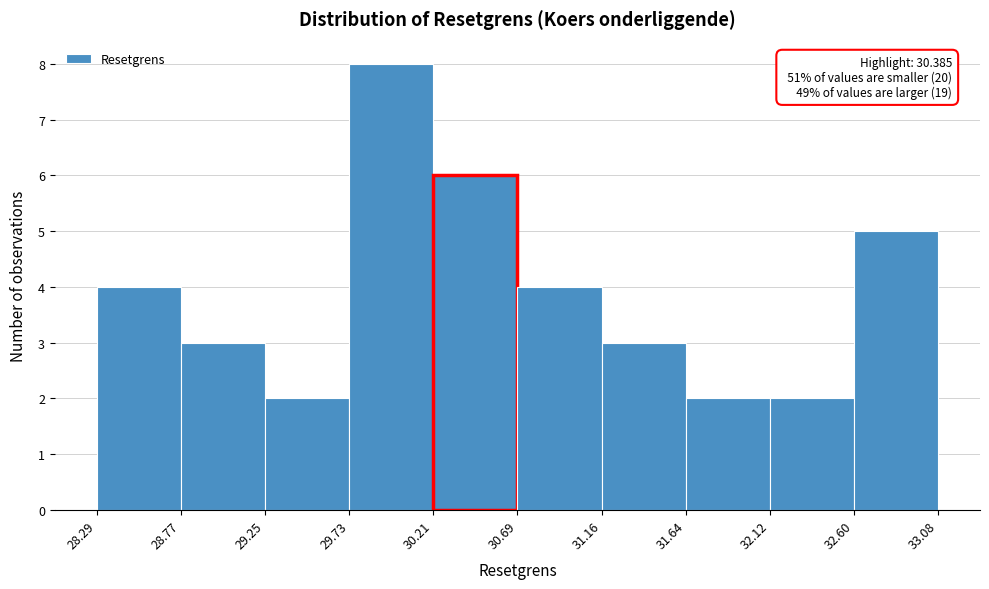

Which range on the x-axis has the tallest bar?

29.73 to 30.21